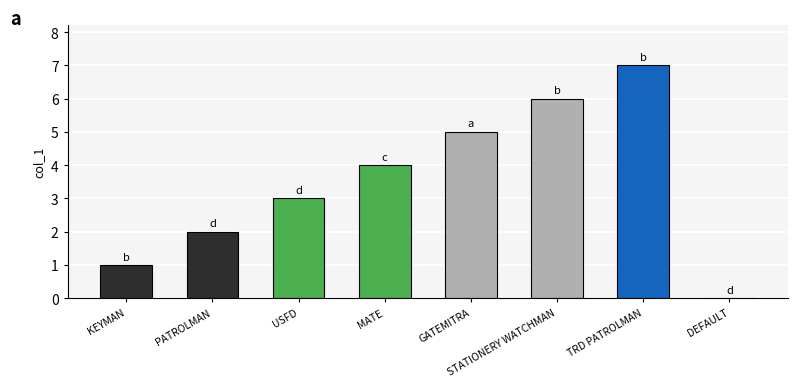

How many data points does each series have?

8